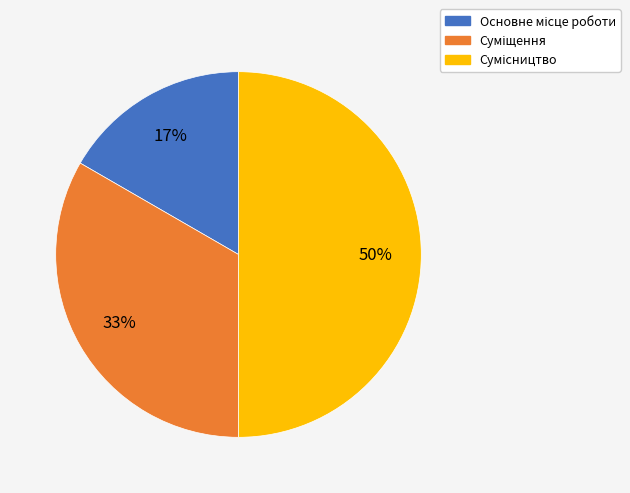

To the nearest percent, what is the average slice percentage?

33%